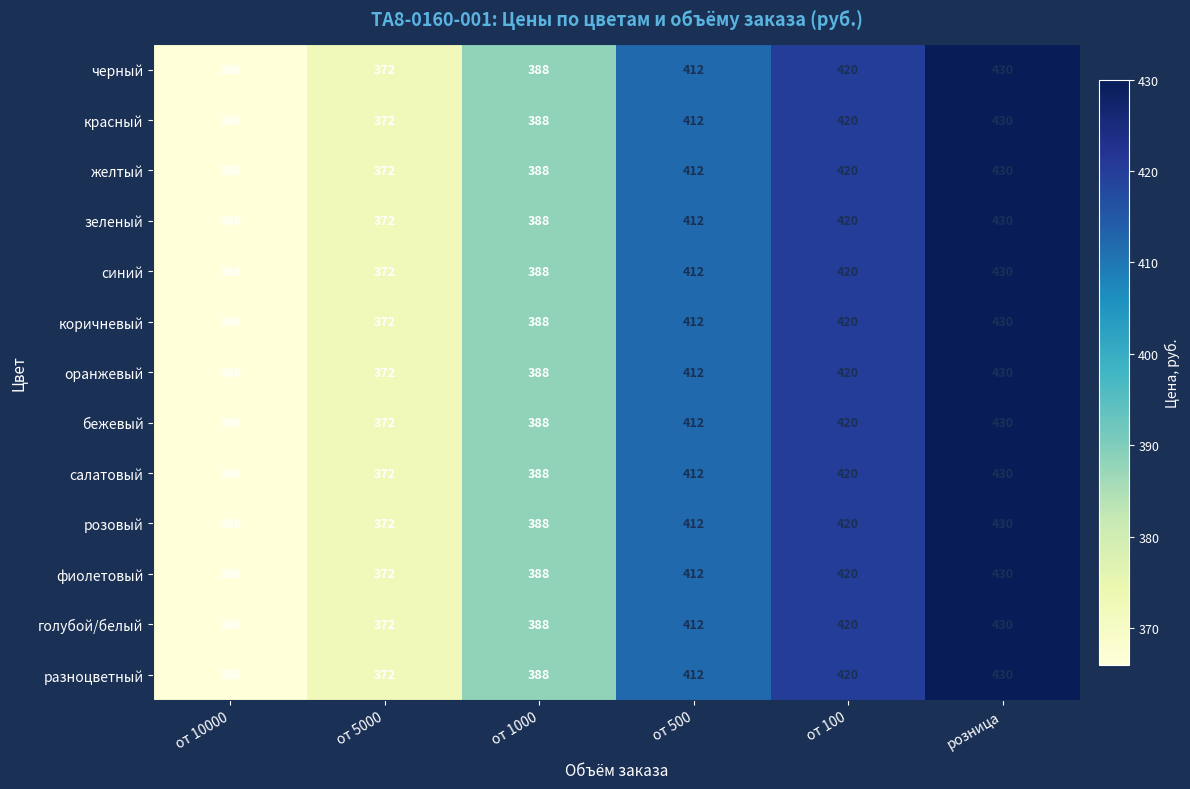

Rank the categories by черный value from highest to lowest.

розница, от 100, от 500, от 1000, от 5000, от 10000